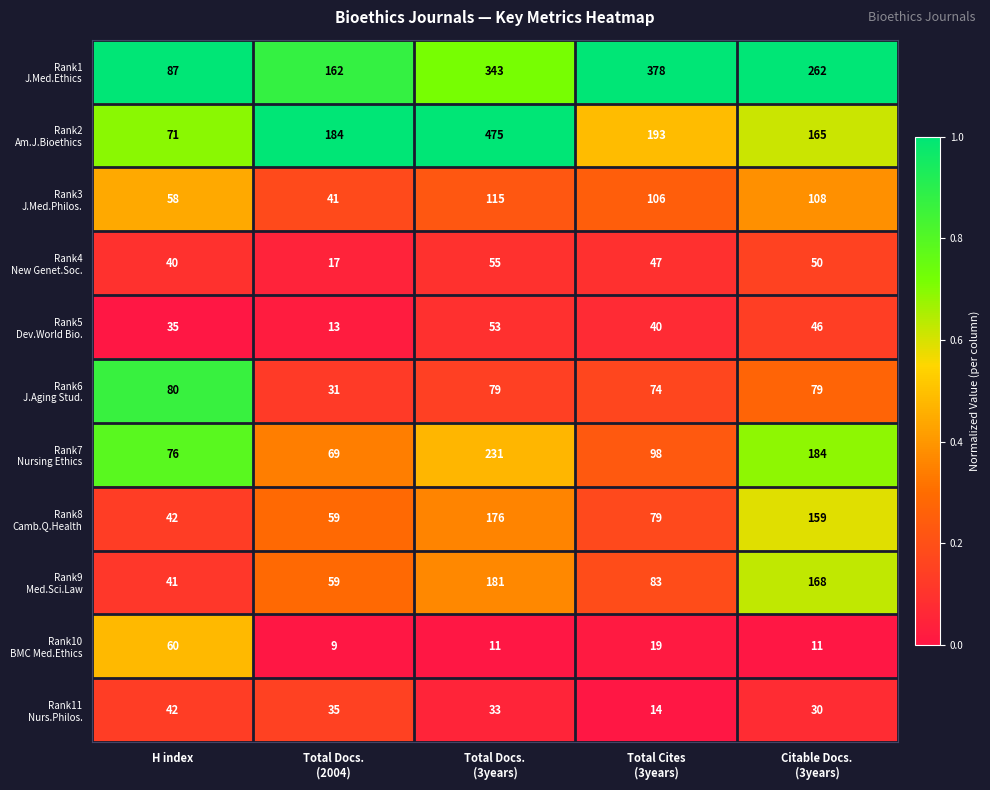

At how many categories does at least one series exceed 50?

5